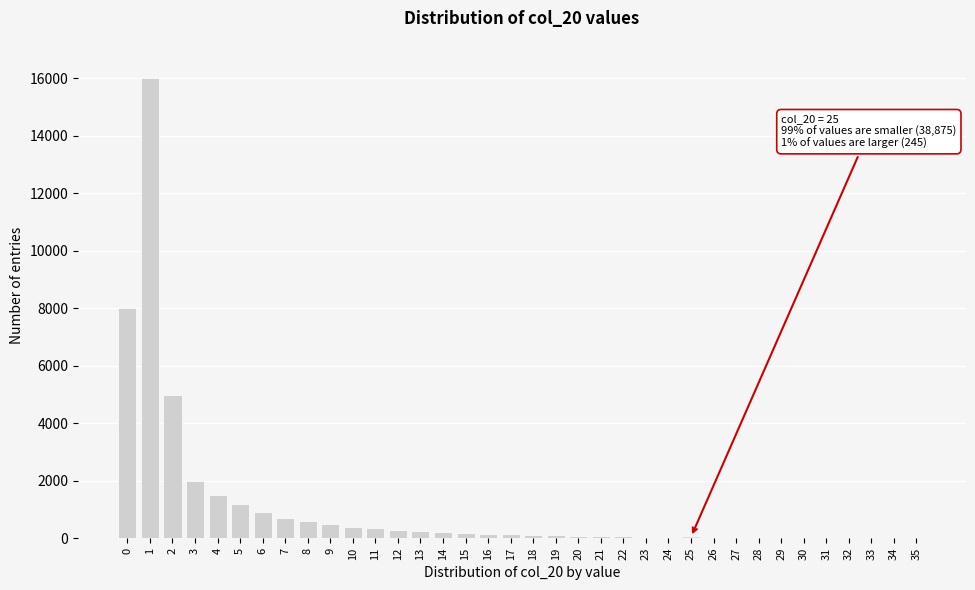

The value at 4 is 1500. True or false?

True